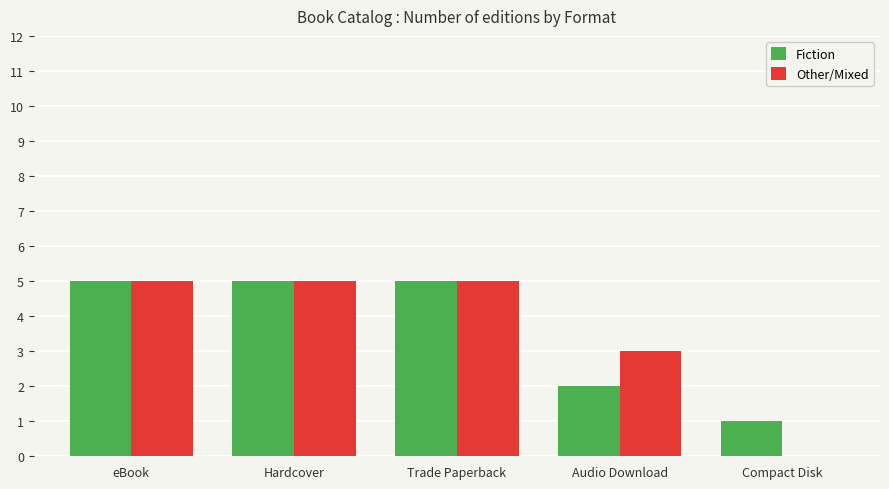

At which label is Fiction closest to 3?

Audio Download